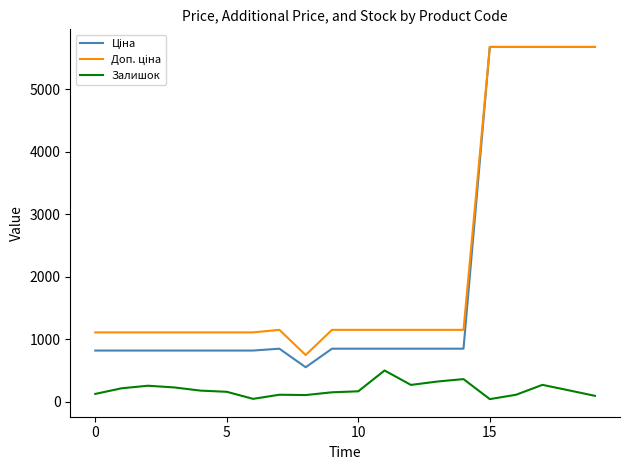

What is the maximum value shown in the chart?

5673.8